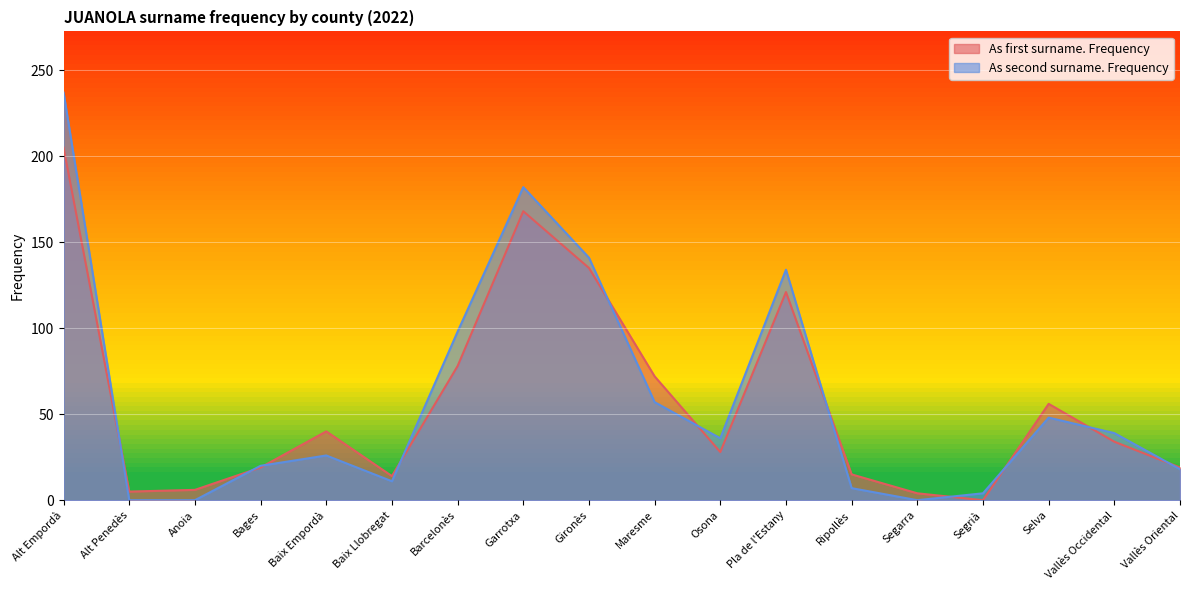

At which category is the sum across all series the highest?

Alt Empordà